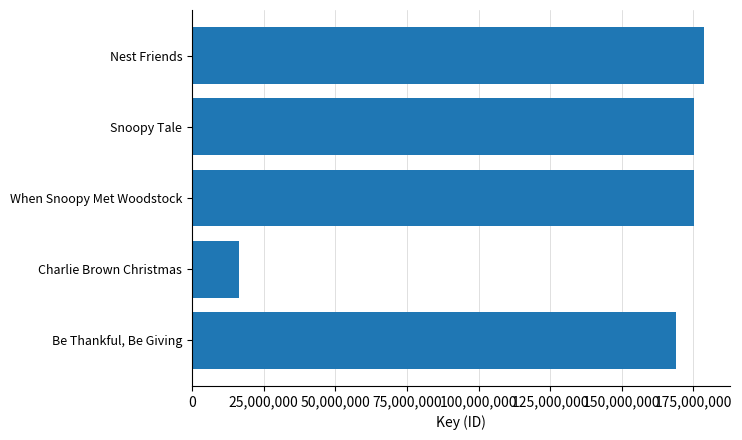

What is the change in value from Snoopy Tale to Be Thankful, Be Giving?

-6388288